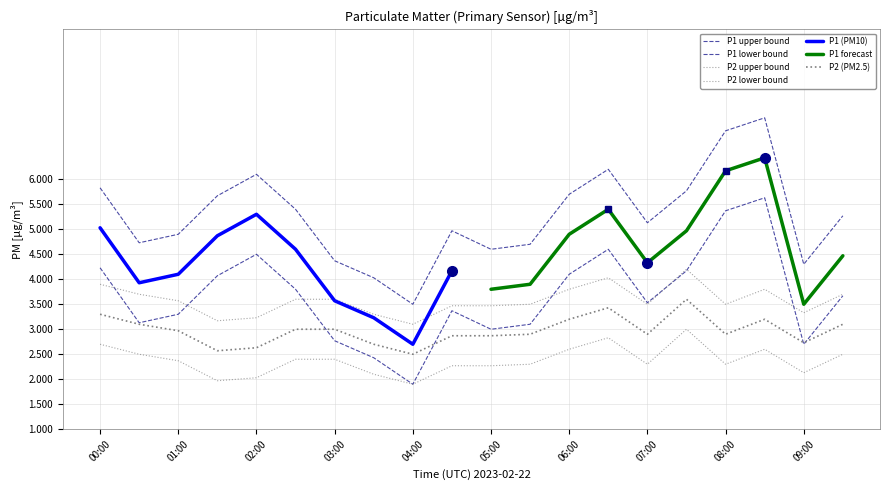

At how many categories does at least one series exceed 3?

20